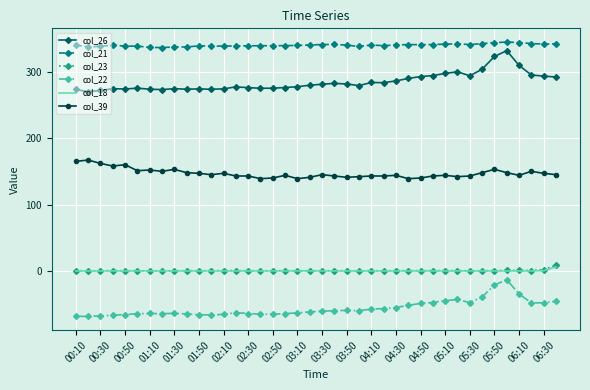

True or false: col_26 and col_18 intersect in this chart.

False